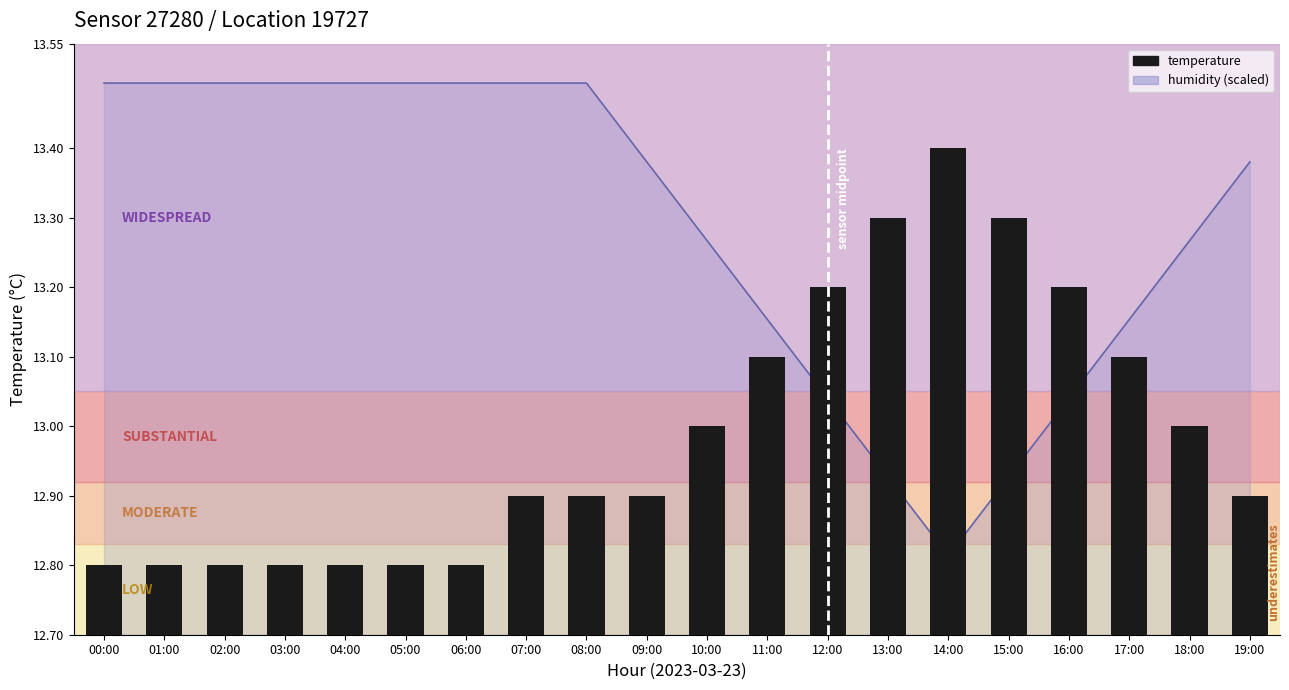

What is the difference between the values at 18:00 and 00:00?

0.2